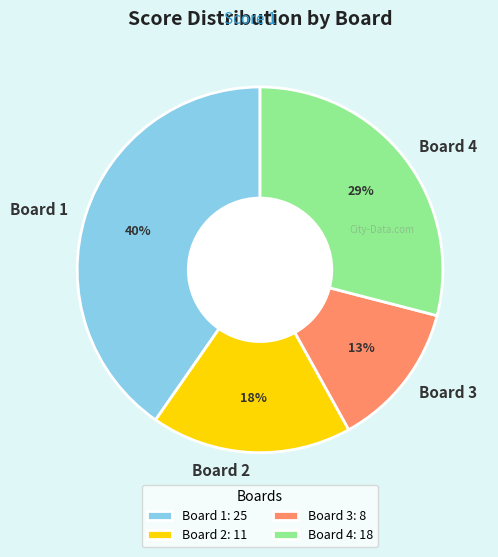

To the nearest percent, what is the average slice percentage?

25%